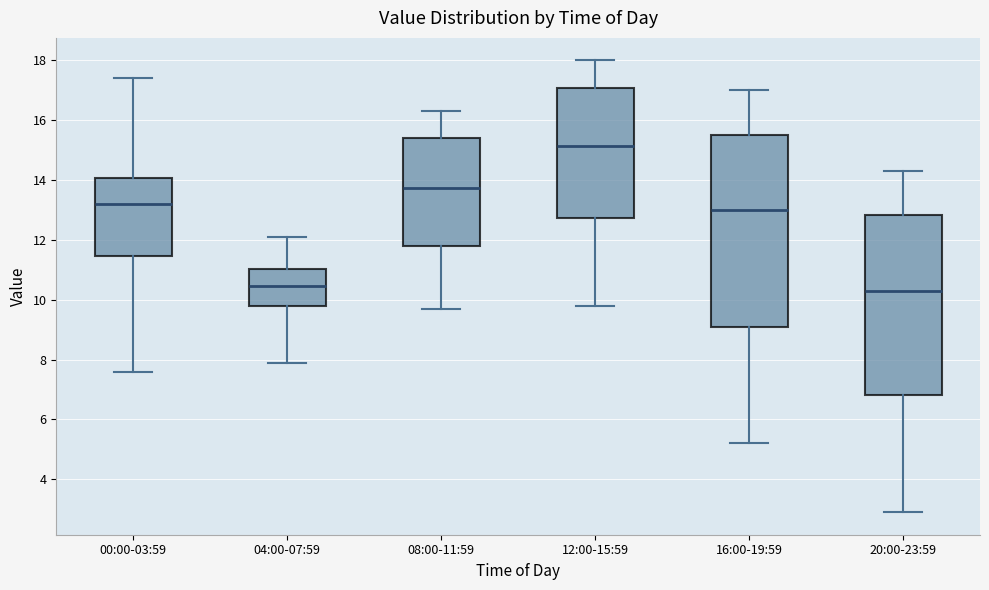

Where does the upper whisker of the box for 20:00-23:59 end on the y-axis? The values are not printed on the chart, so give them approximately, as read against the axis.

14.4